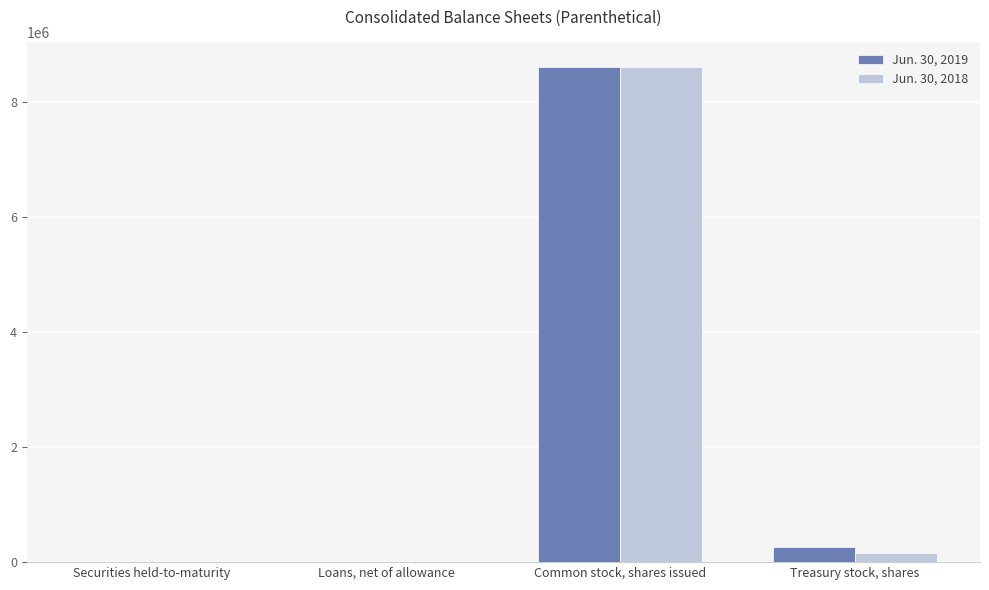

True or false: Jun. 30, 2018 has a value of 1576 at Loans, net of allowance.

True